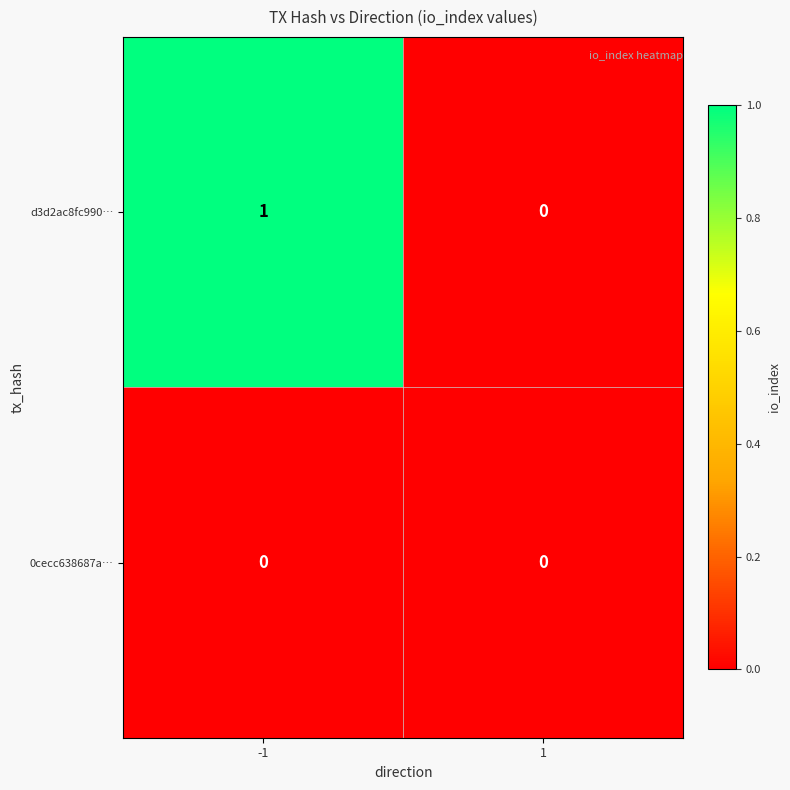

Rank the categories by d3d2ac8fc990… value from highest to lowest.

-1, 1